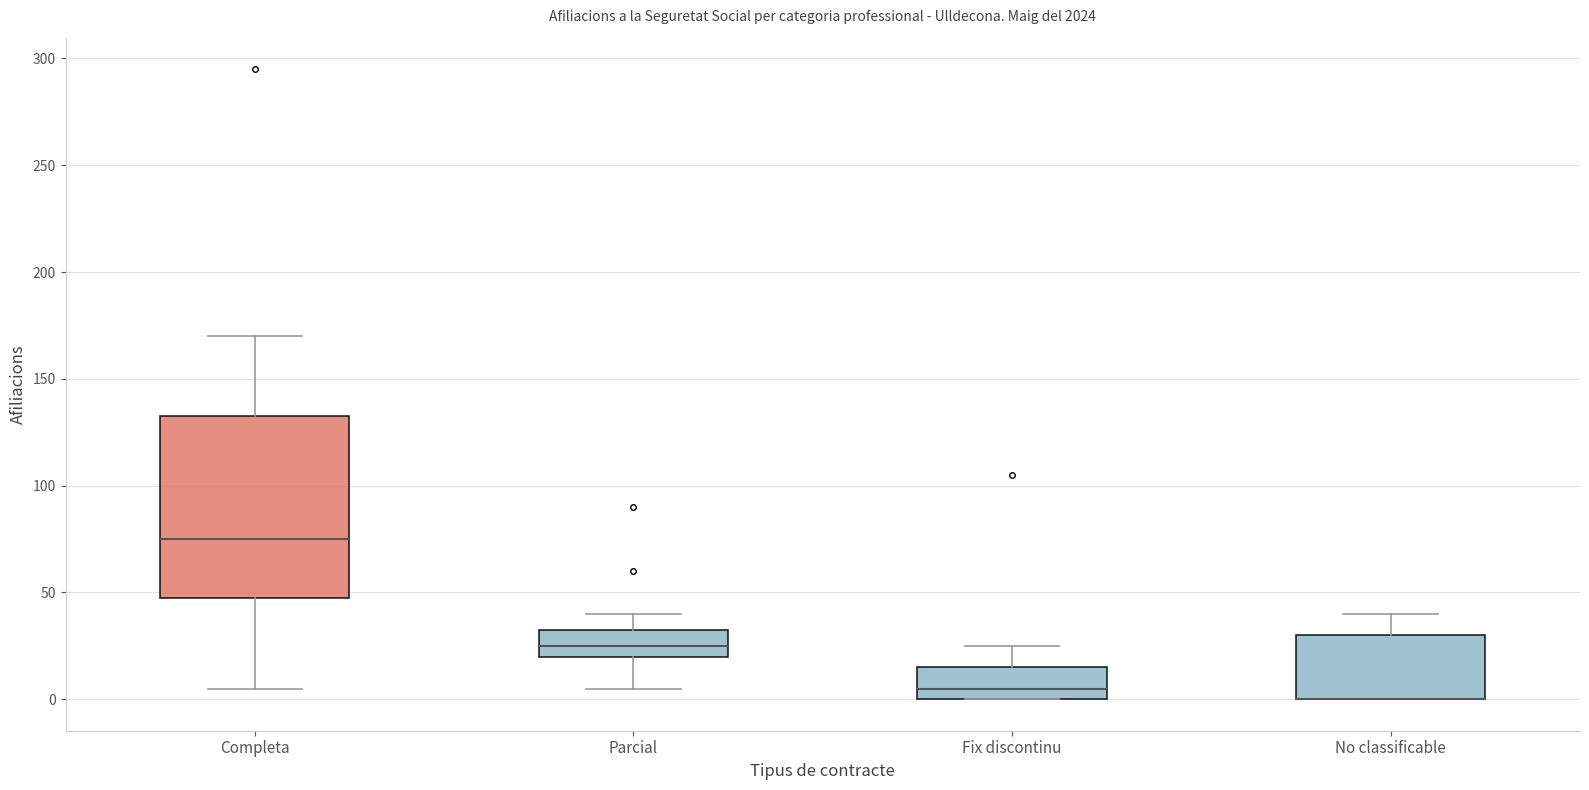

Where is the lower edge of the box for Completa on the y-axis? The values are not printed on the chart, so give them approximately, as read against the axis.

50